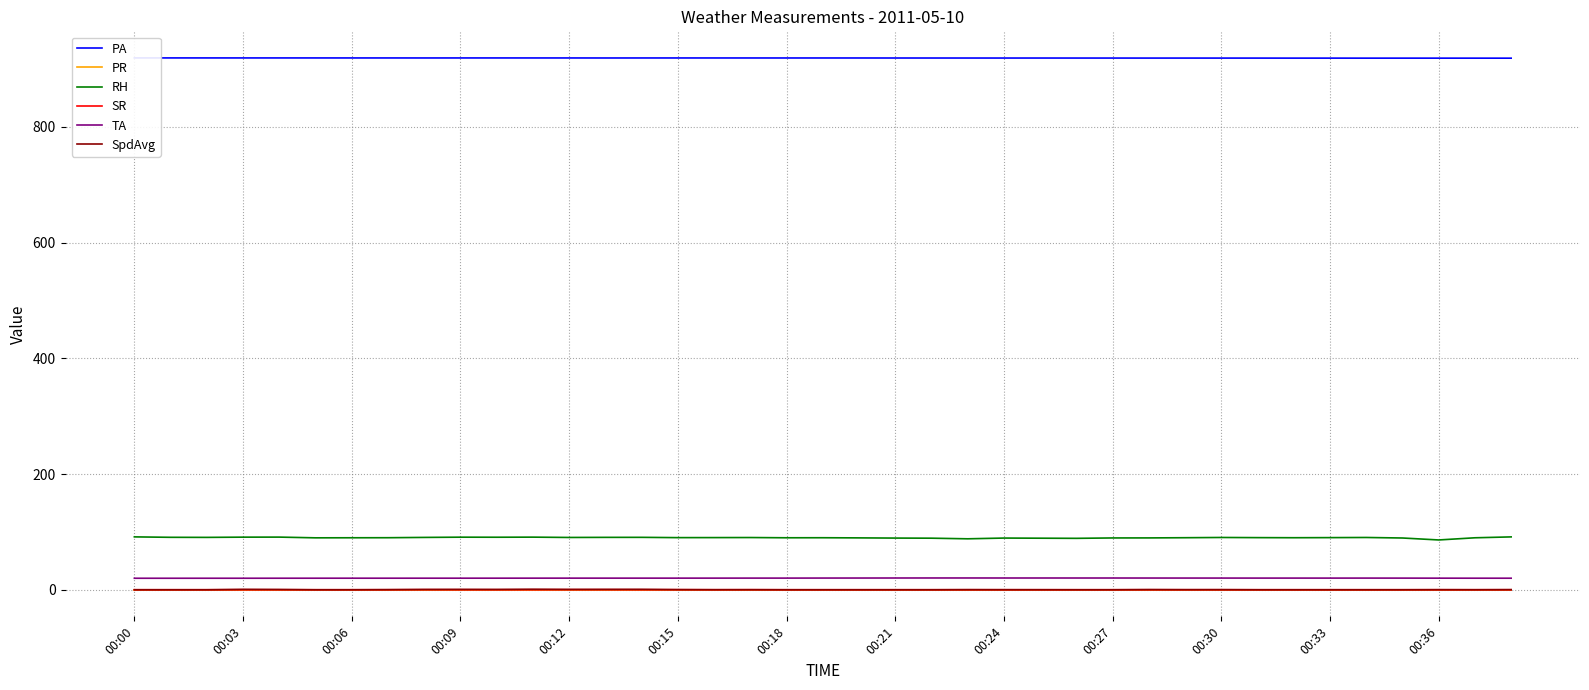

What is the maximum value shown in the chart?

919.1